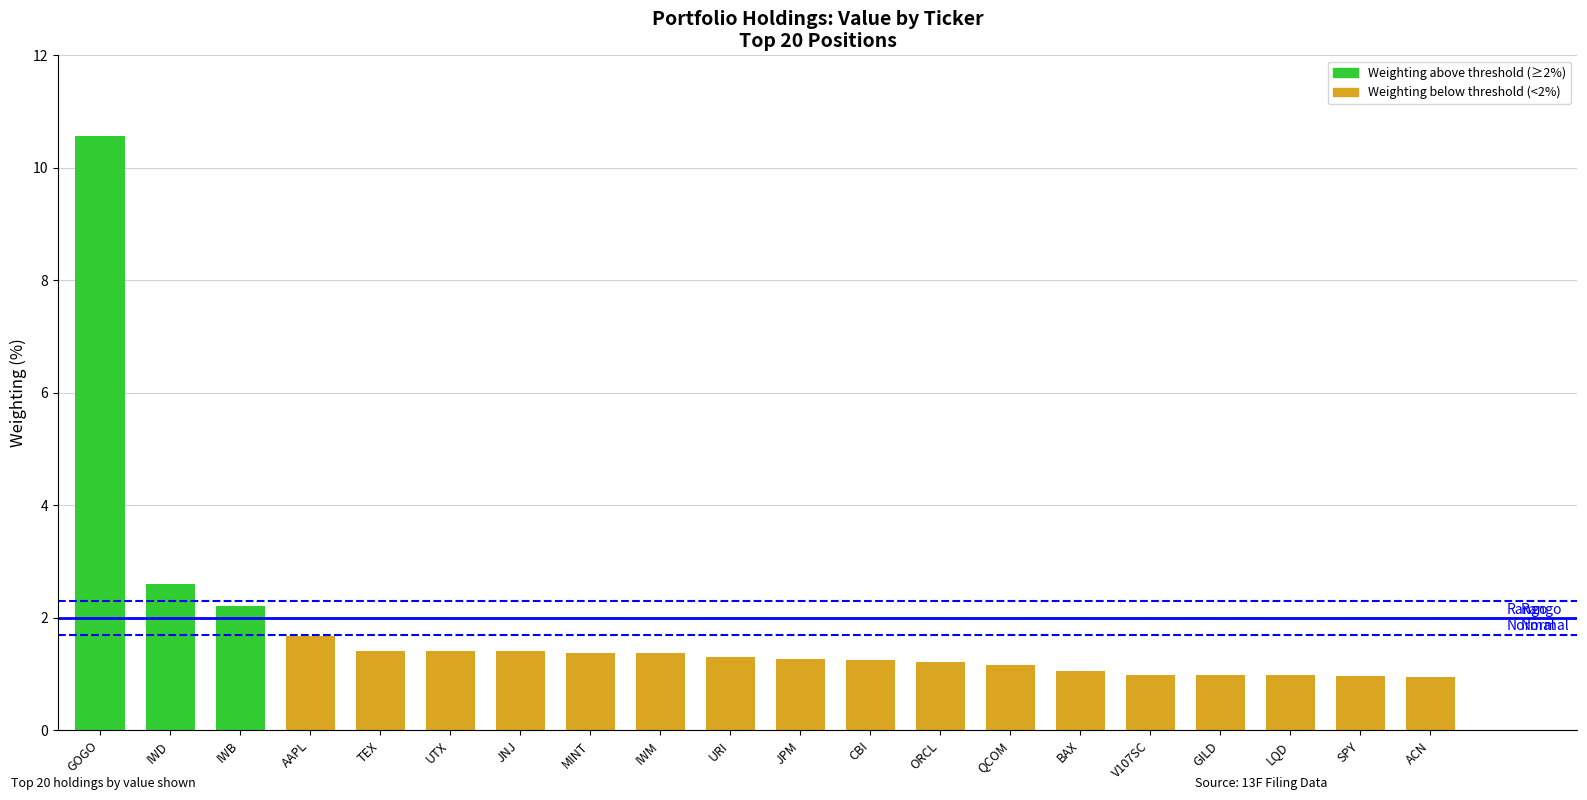

Which label corresponds to the largest value in the chart?

GOGO